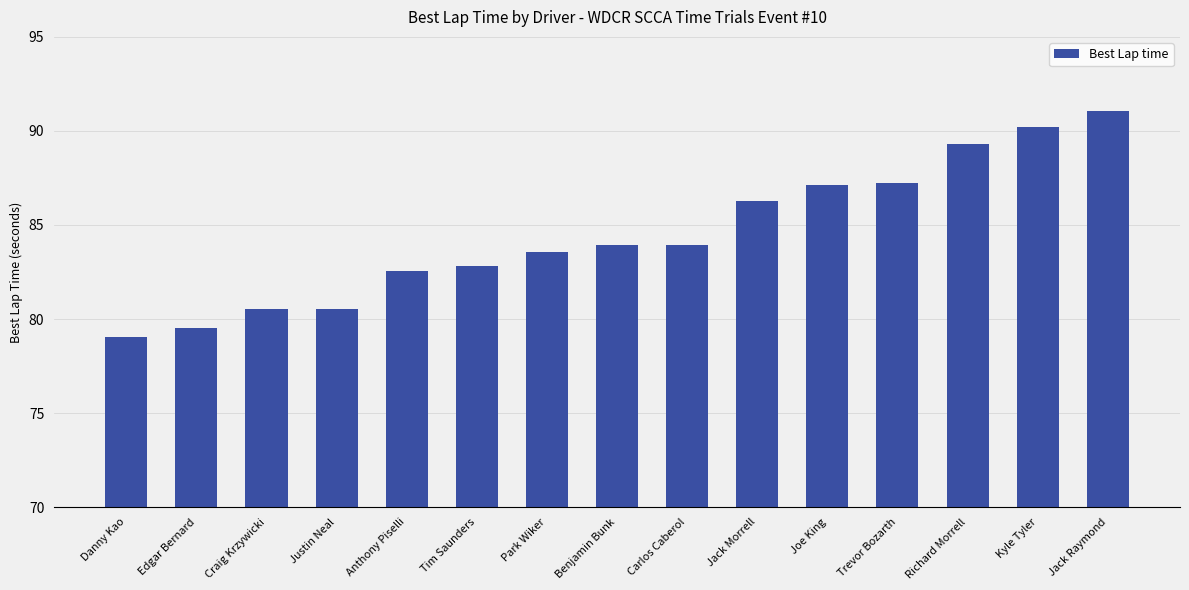

What is the greatest value displayed?

91.0